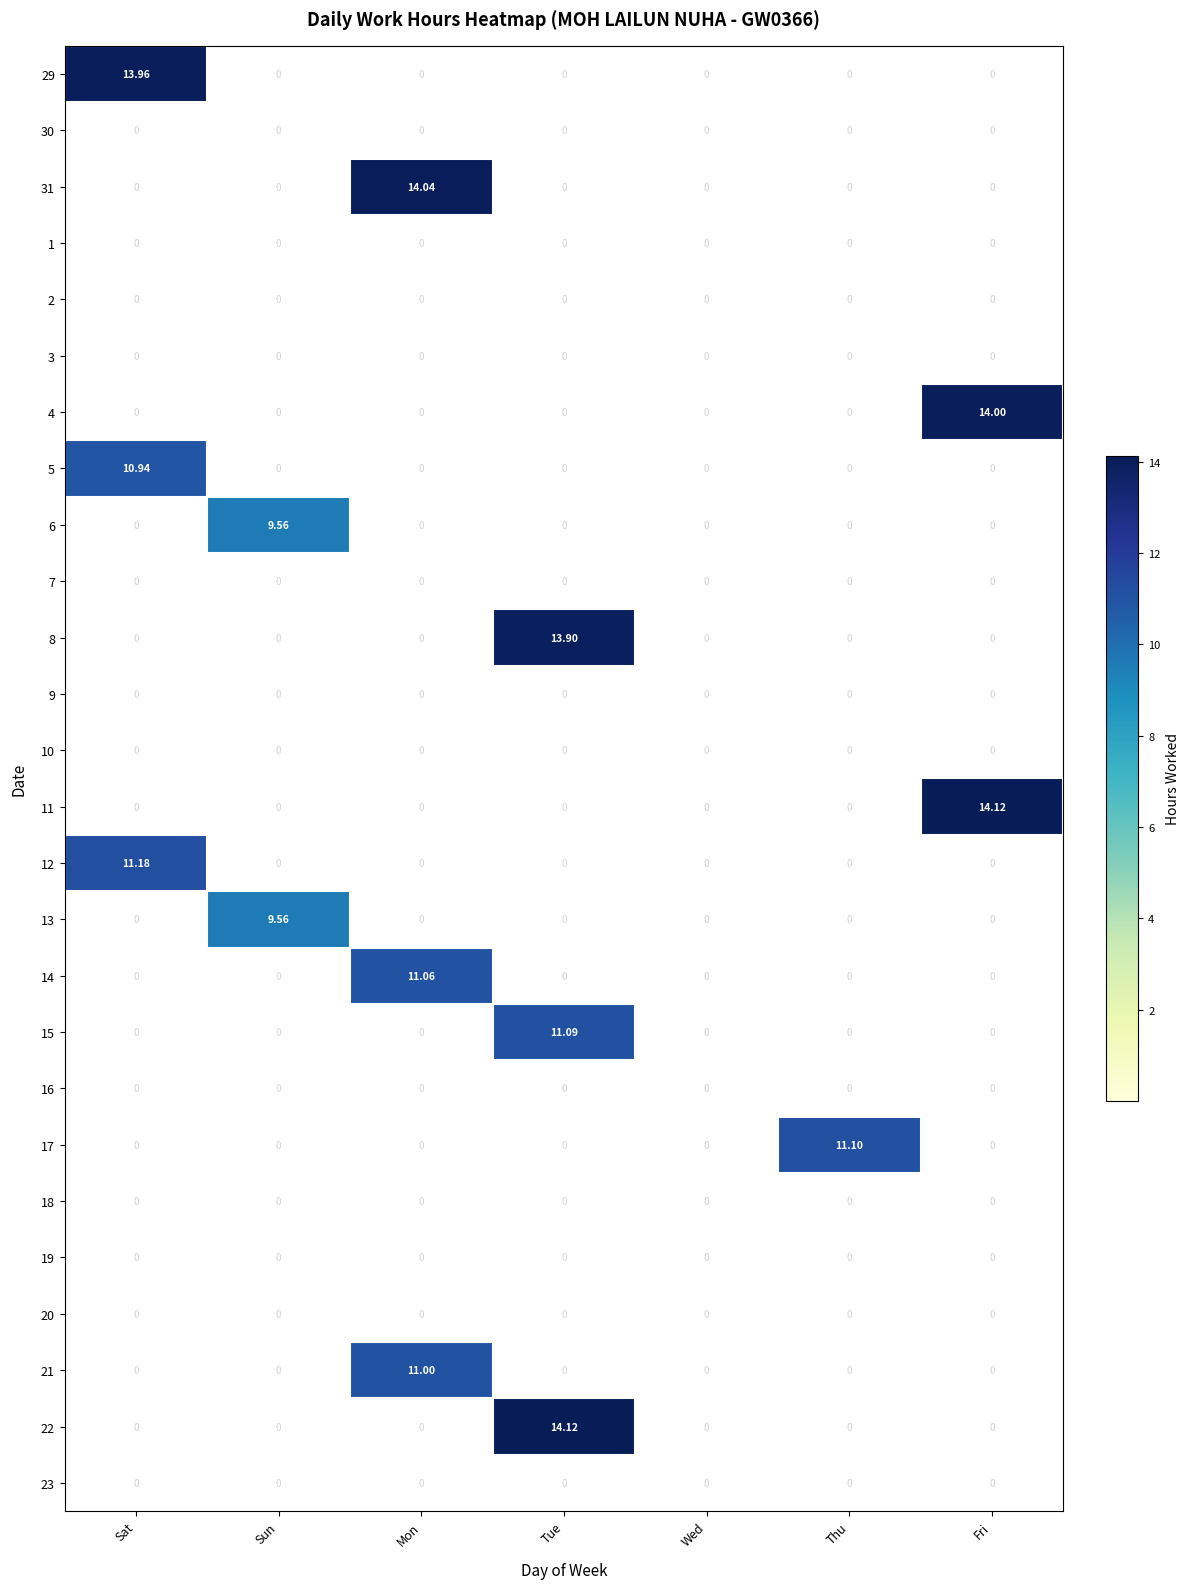

What is the total value across all series at Thu?

11.1